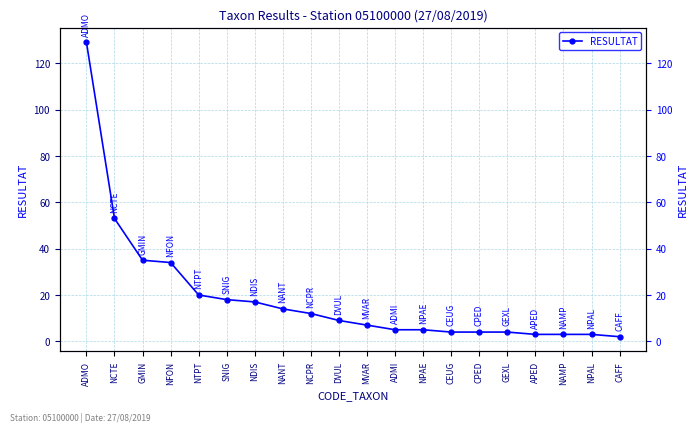

Which has a higher value, NCPR or MVAR?

NCPR